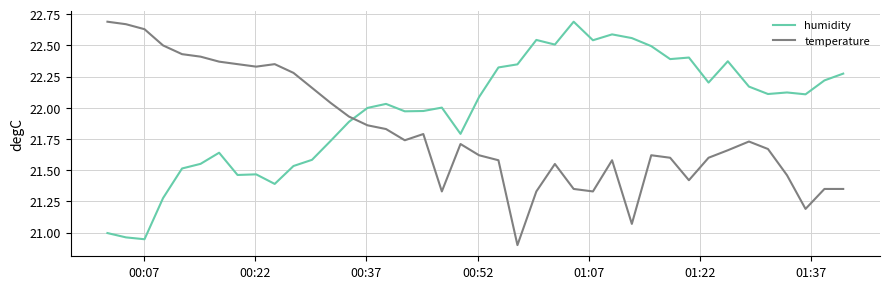

Rank the series by their average value, from highest to lowest.

humidity, temperature